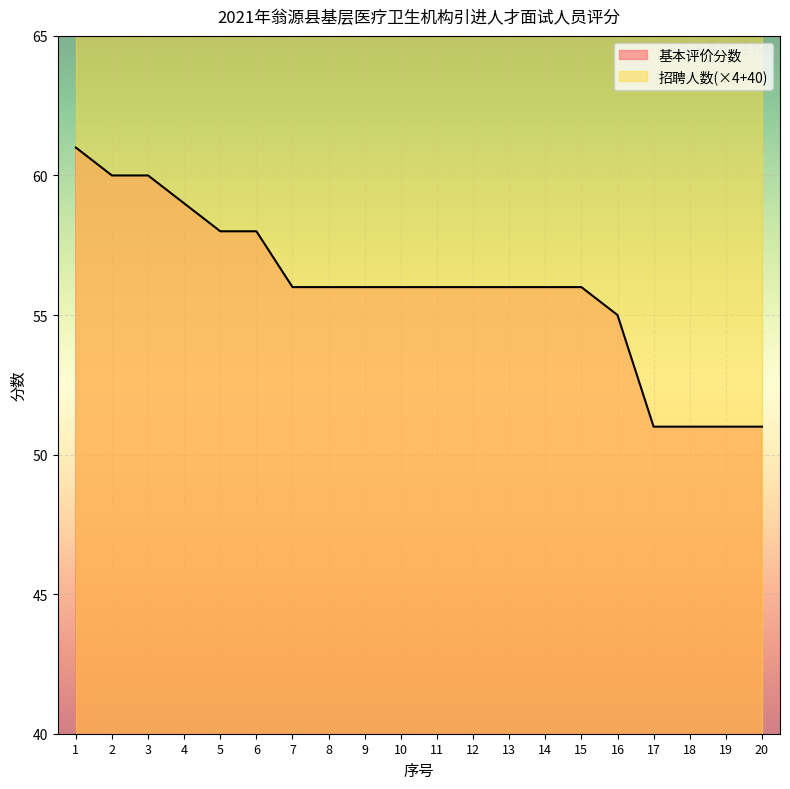

Where does the data first go above 56?

1